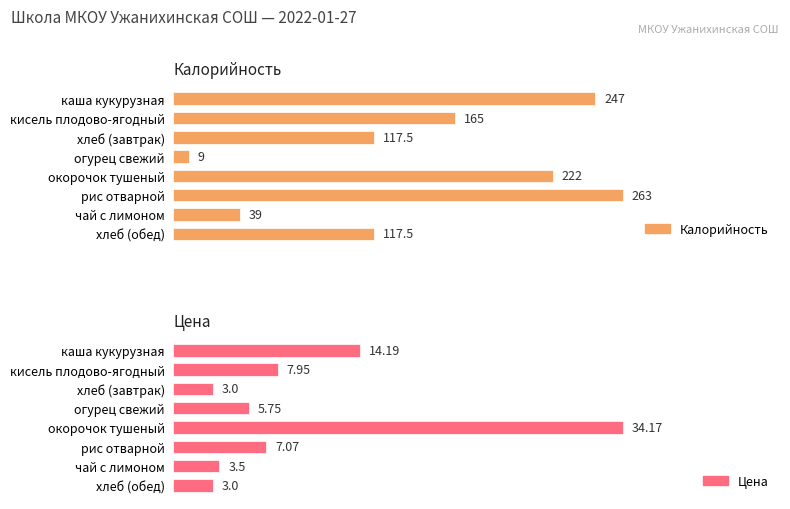

The Калорийность series shows 229.9 at кисель плодово-ягодный. True or false?

False